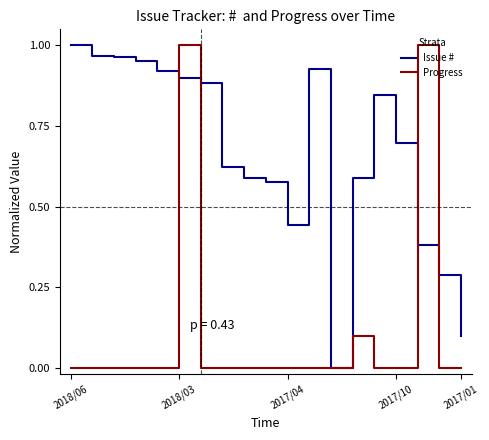

Which series has the largest total across all categories?

Issue #